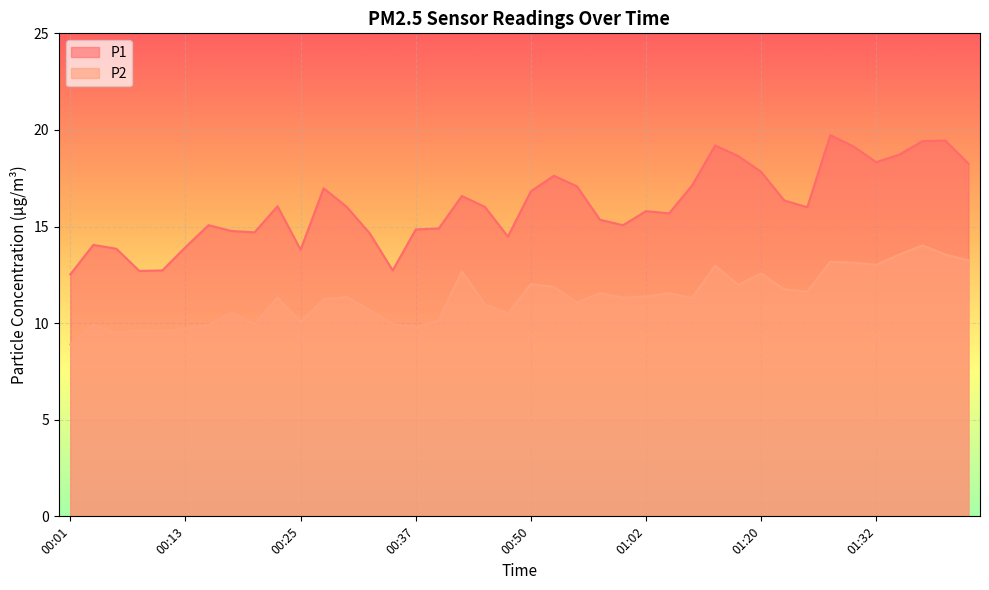

What is the label of the 34th point from the left?

01:27